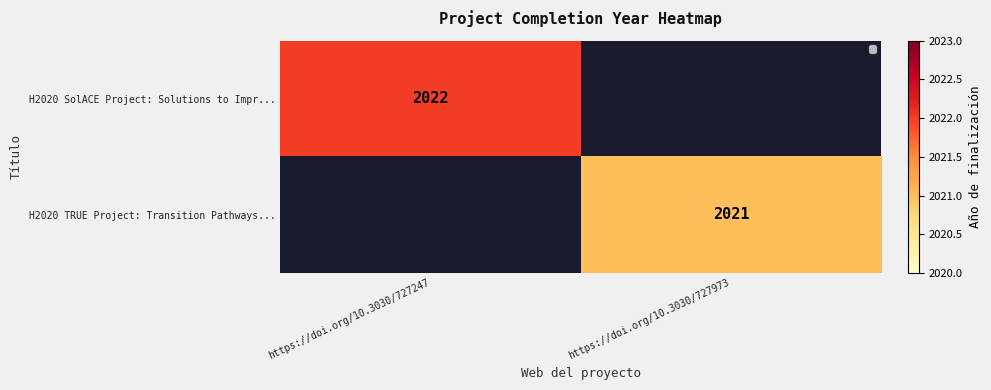

True or false: H2020 SolACE Project: Solutions to Impr... has a value of 508 at https://doi.org/10.3030/727247.

False